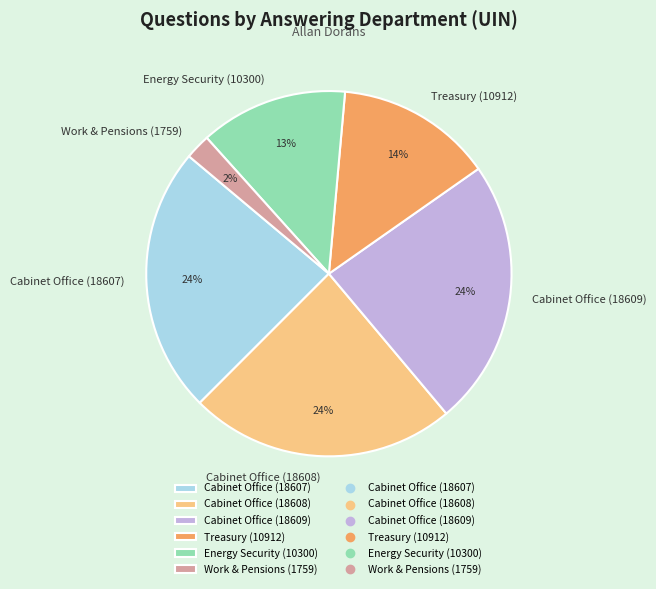

Combined, do Cabinet Office (18609) and Cabinet Office (18608) account for over 50%?

No